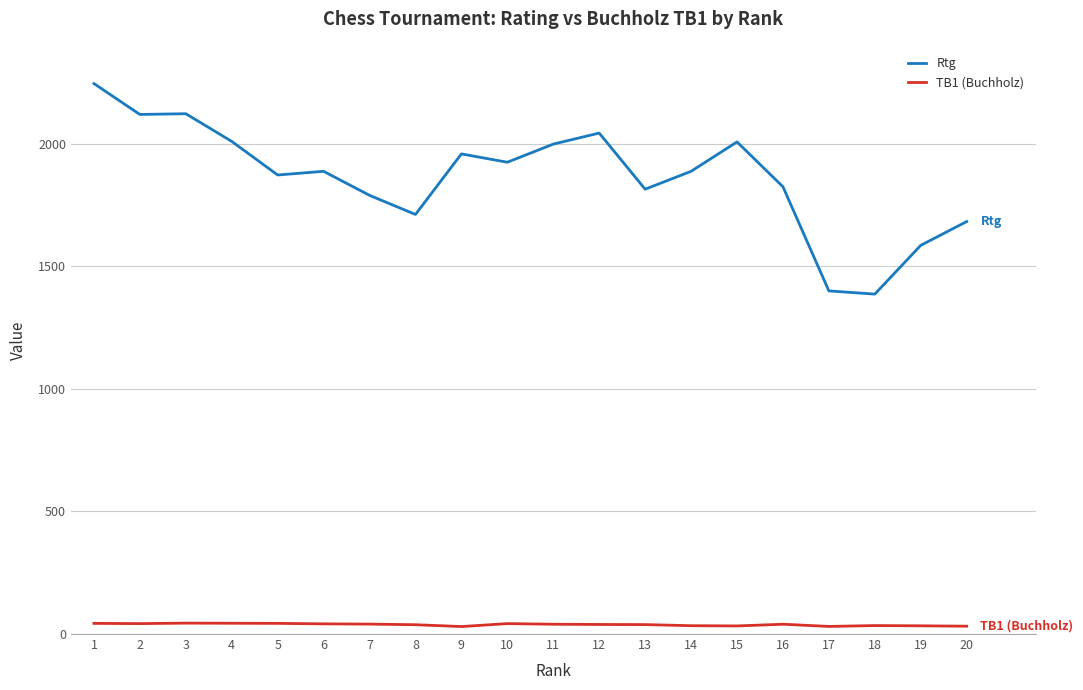

How many series are shown in this chart?

2